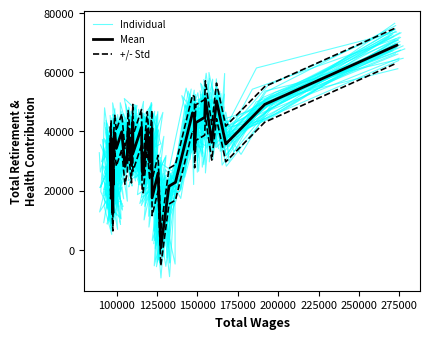

How many series are shown in this chart?

3